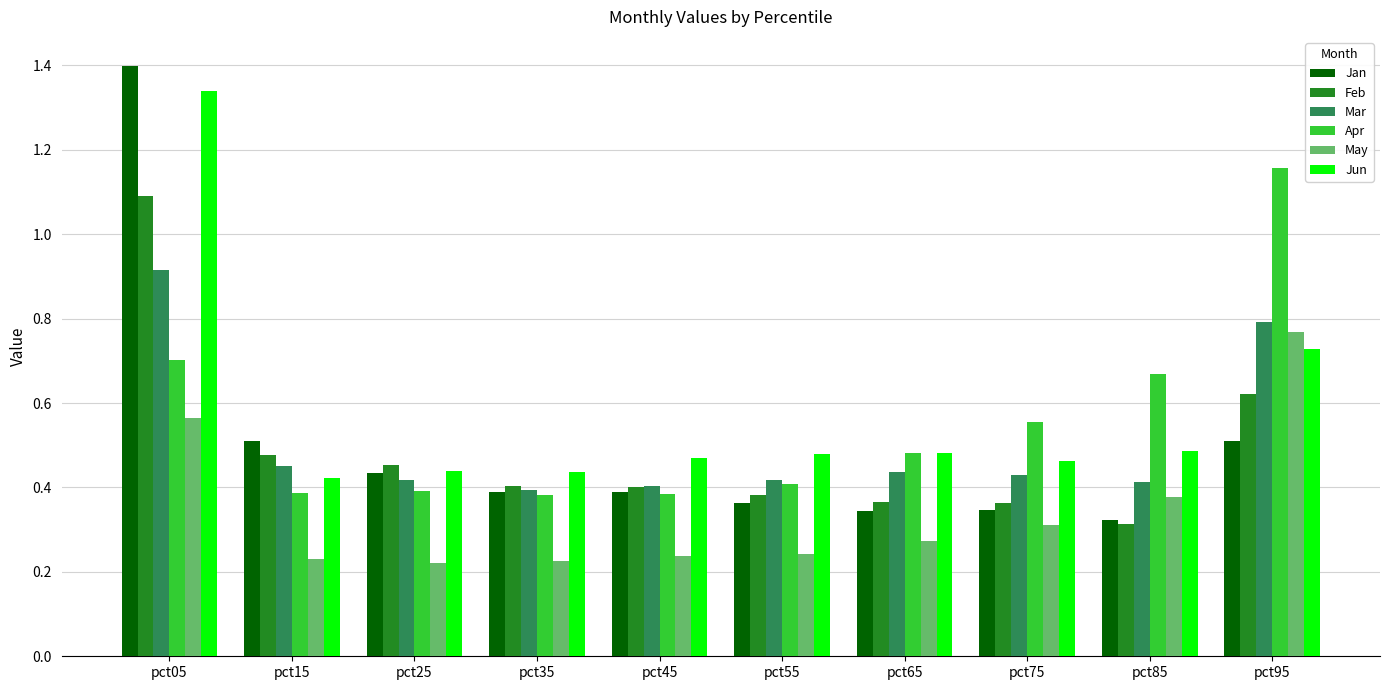

Which series has the widest spread of values?

Jan